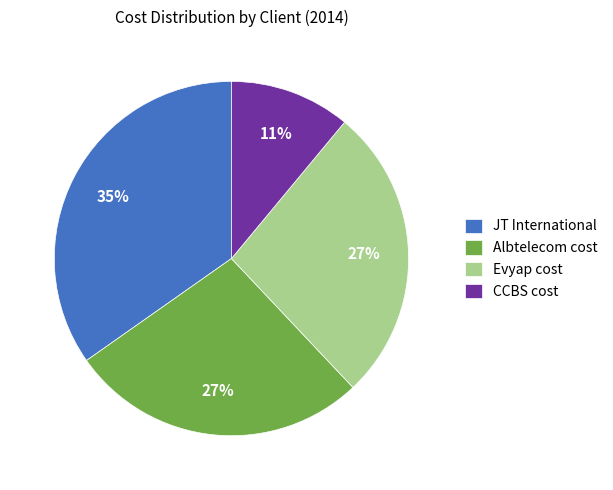

Which has a higher value, CCBS cost or JT International?

JT International